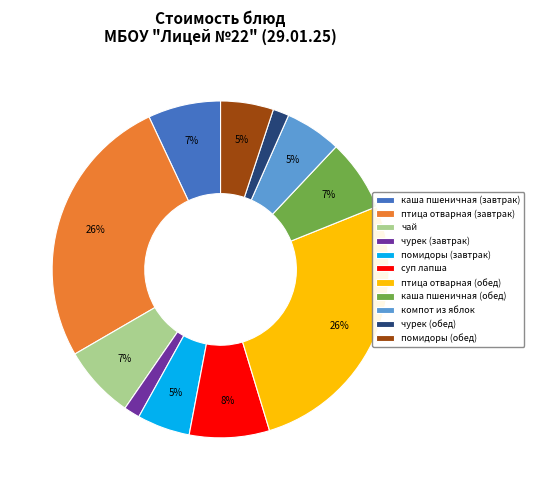

The помидоры (завтрак) slice represents 5% of the pie. True or false?

True